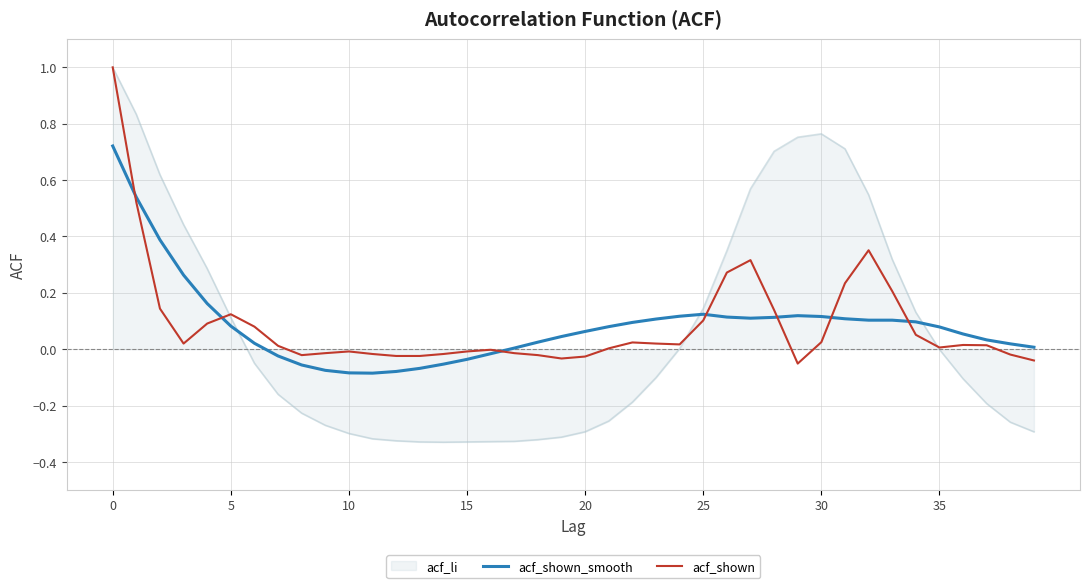

Which series has the widest spread of values?

acf_li